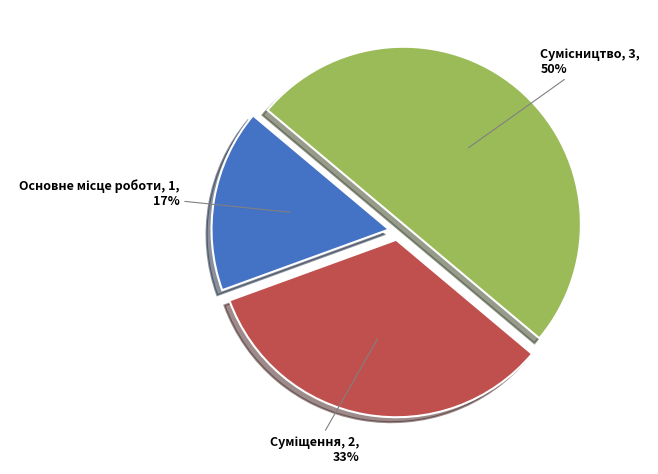

To the nearest percent, what is the difference between the largest and smallest slice percentages?

33%